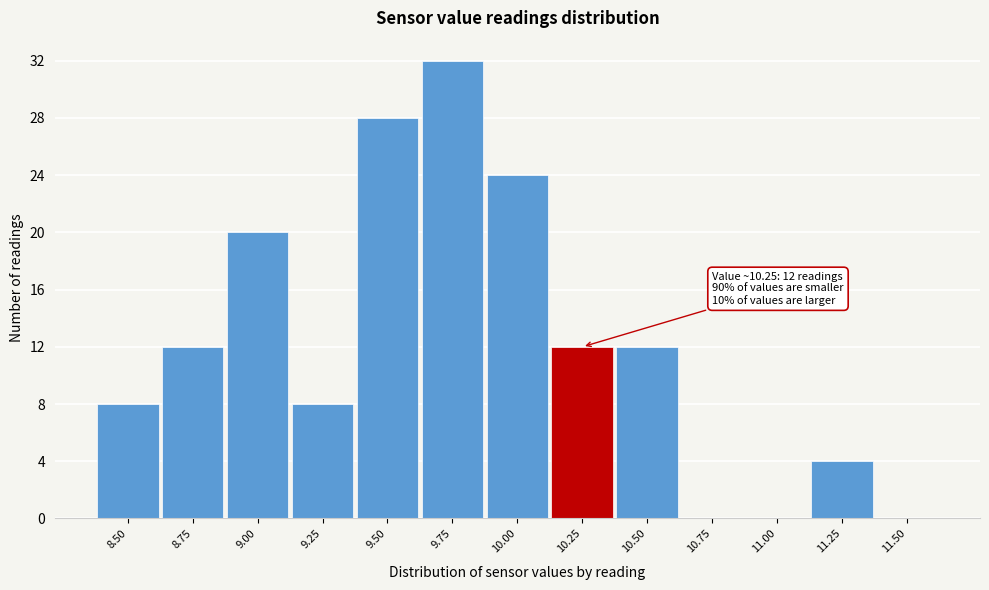

Reading left to right, extract all data points from this chart.

8.50=8	8.75=12	9.00=20	9.25=8	9.50=28	9.75=32	10.00=24	10.25=12	10.50=12	10.75=0	11.00=0	11.25=4	11.50=0